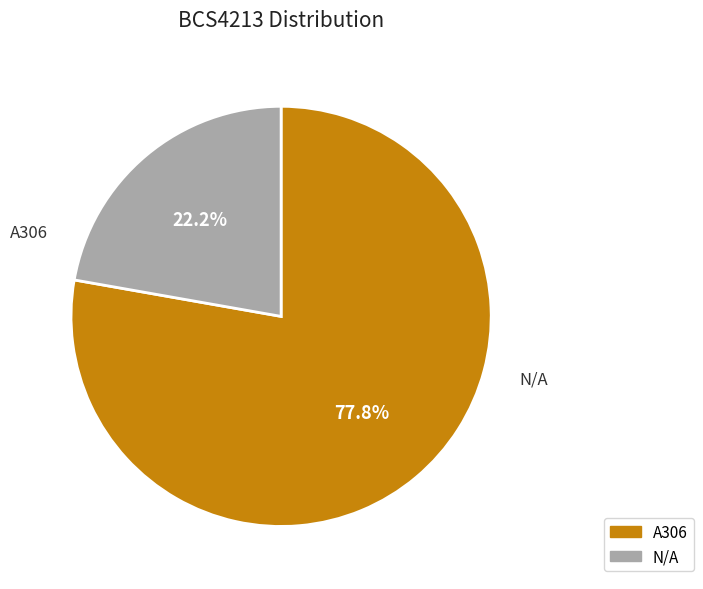

What portion of the pie excludes A306?

22.2%